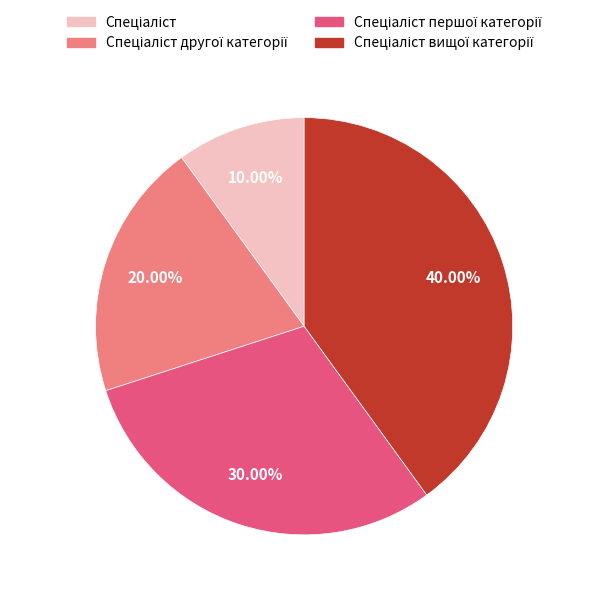

Is there a majority slice in this chart?

No